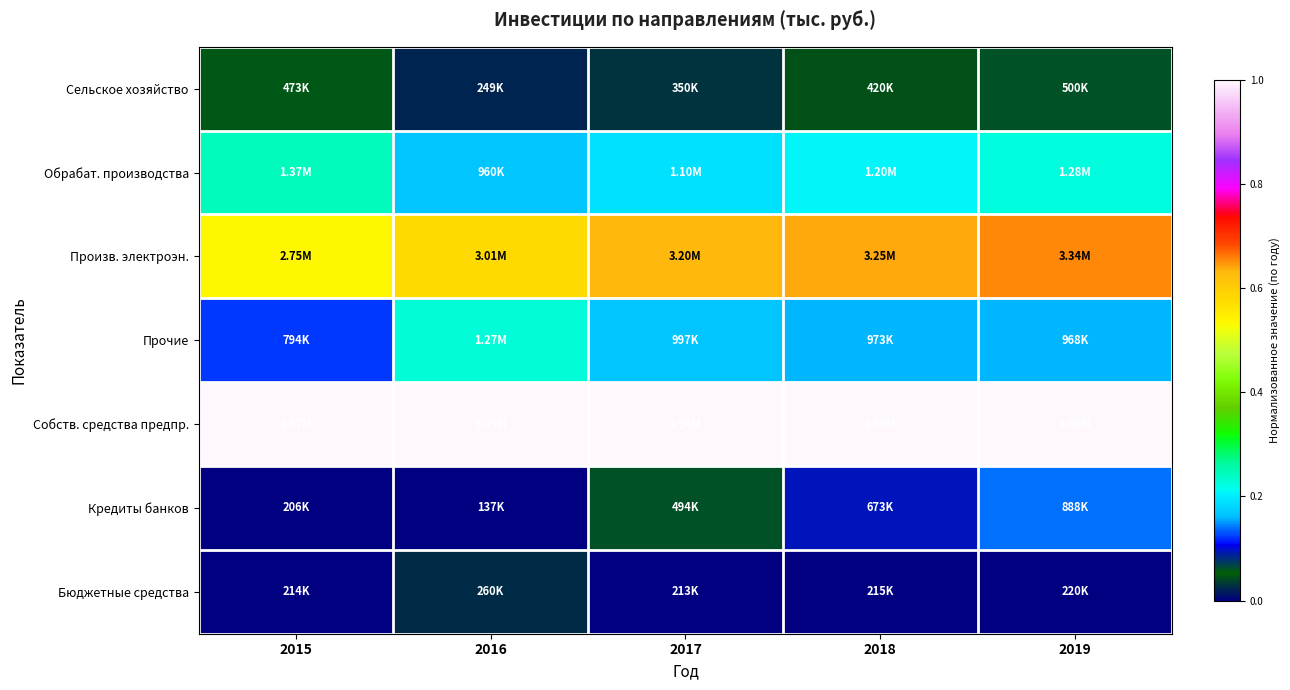

At which category does the chart reach its minimum across all series?

2015